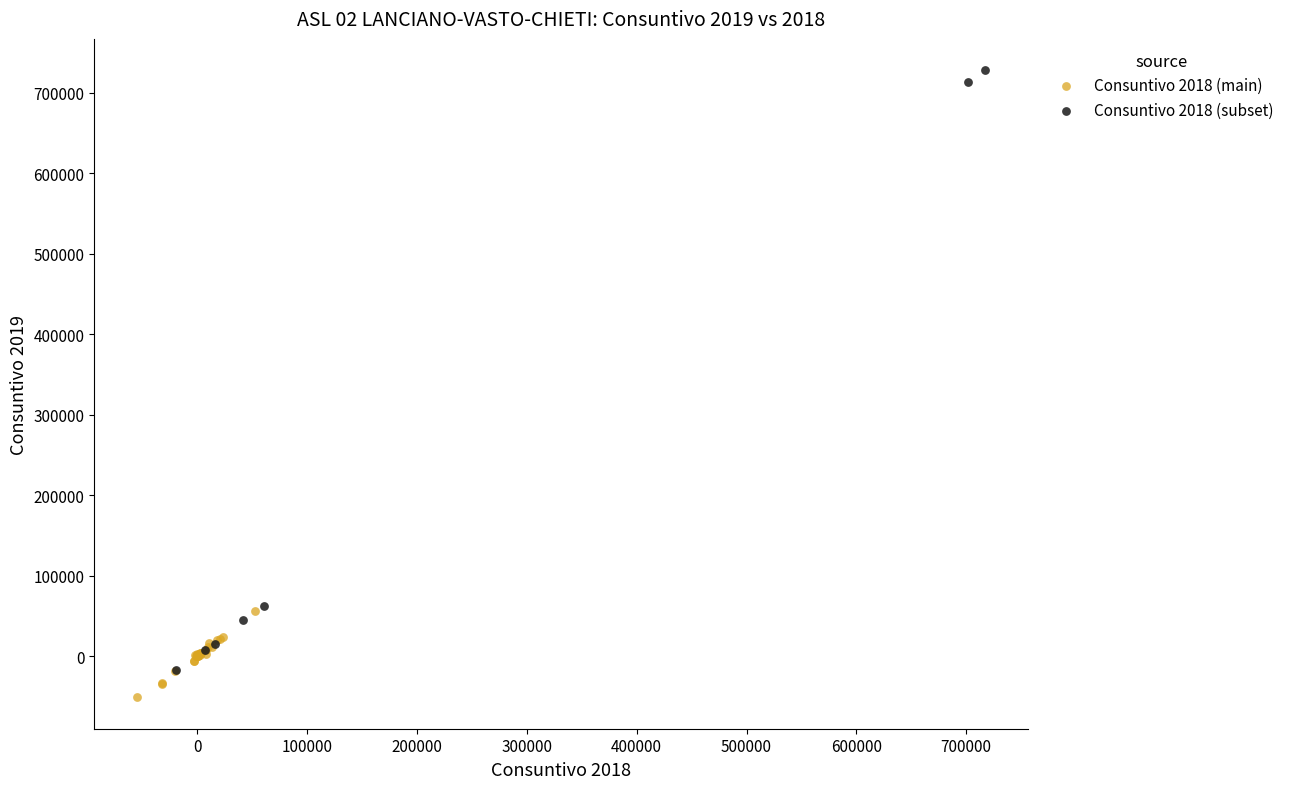

What are all the series names shown in the legend?

Consuntivo 2018 (main), Consuntivo 2018 (subset)